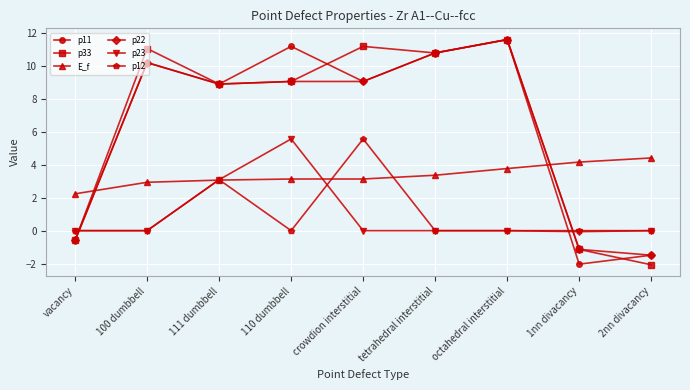

What is the minimum value shown in the chart?

-2.1